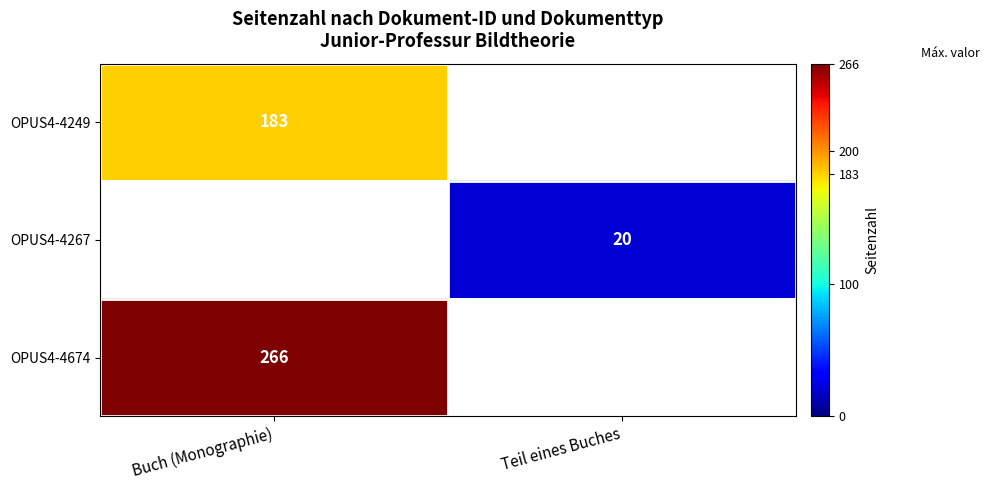

True or false: OPUS4-4249 has a value of 183 at Buch (Monographie).

True